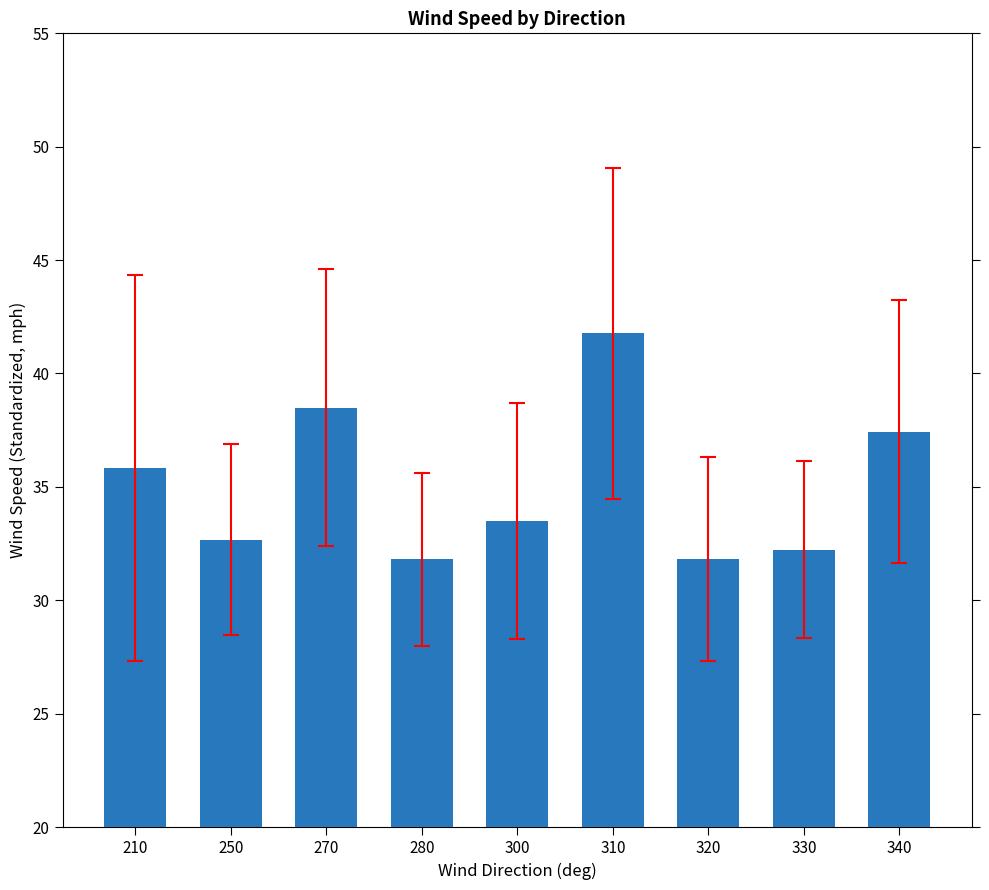

What is the ratio of the value at 250 to the value at 320?

1.0